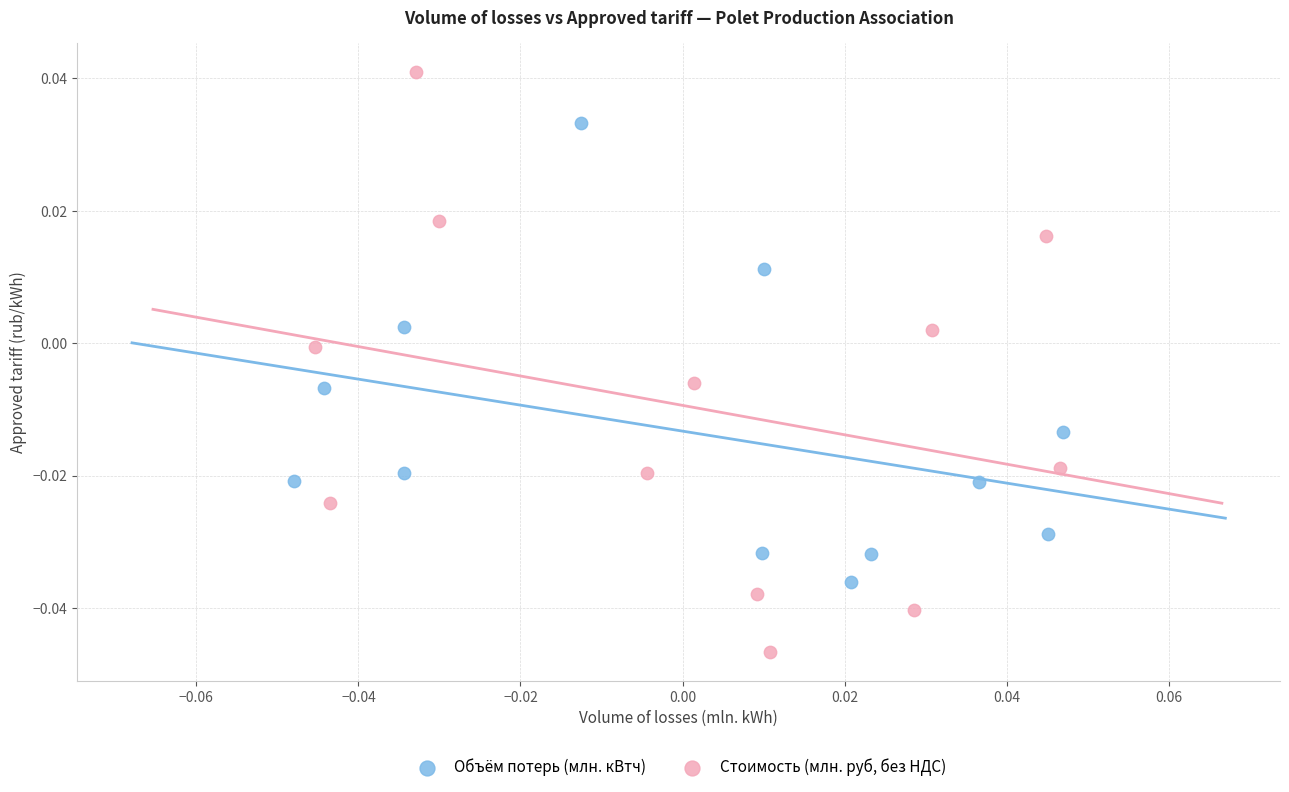

What are all the series names shown in the legend?

Объём потерь (млн. кВтч), Стоимость (млн. руб, без НДС)